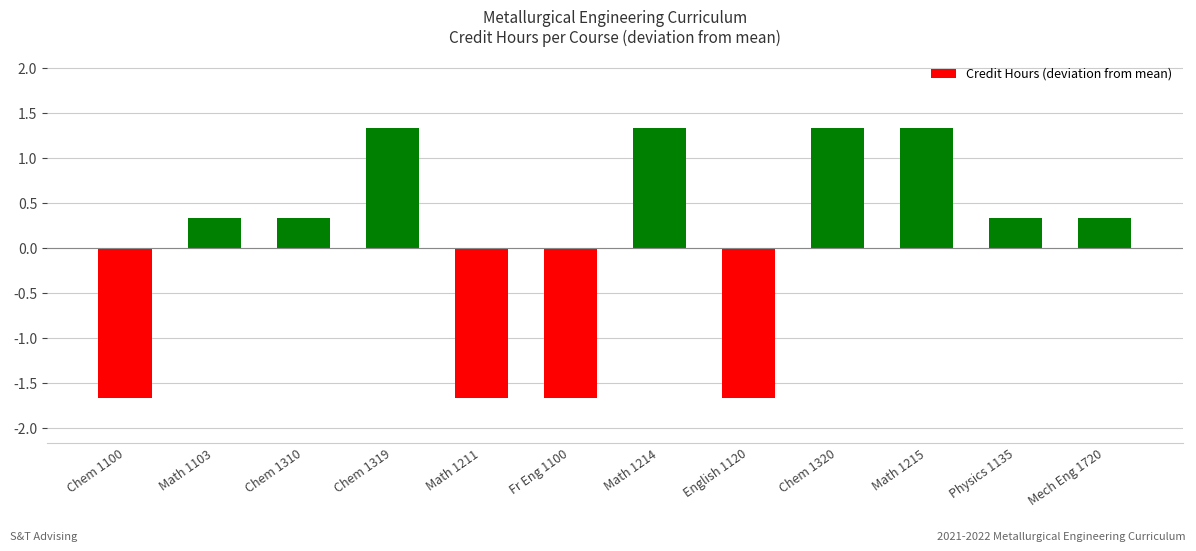

What is the smallest value displayed?

-1.7